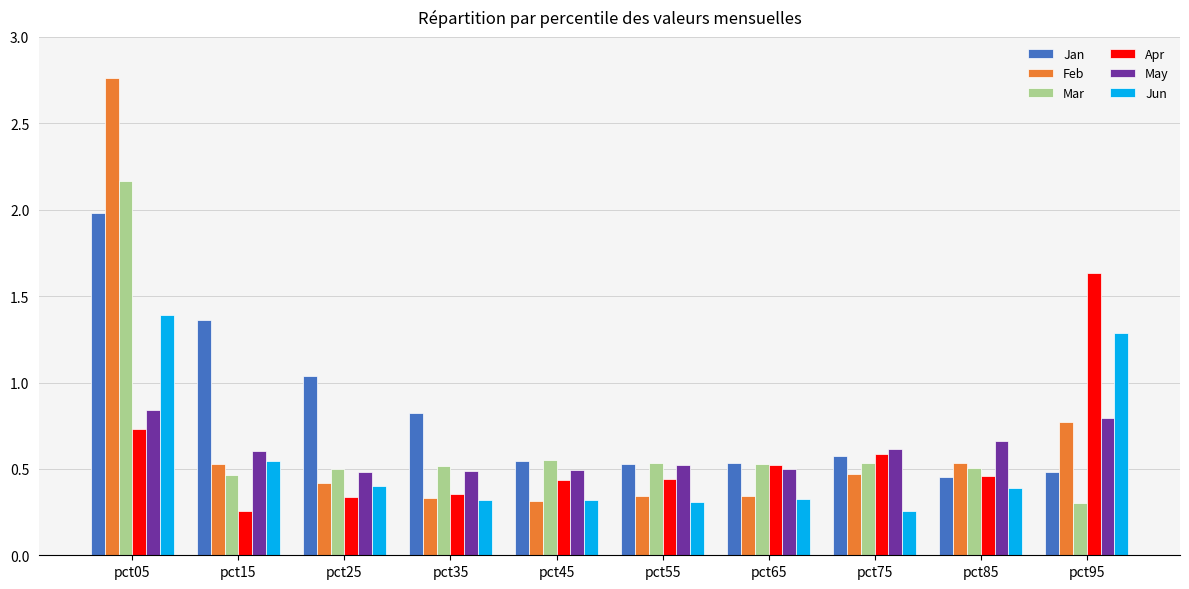

At which category is the sum across all series the highest?

pct05